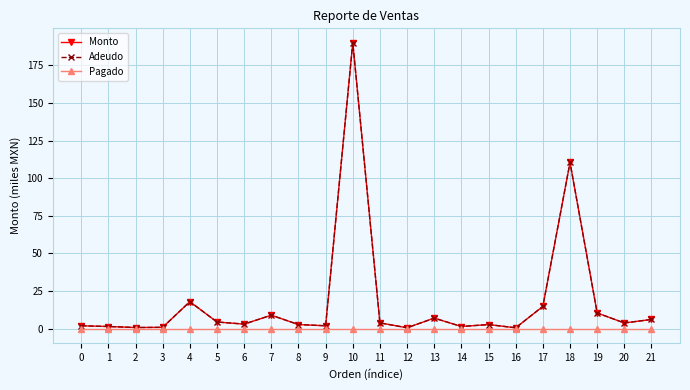

What is the spread (max minus min) of values at 17?

14.8